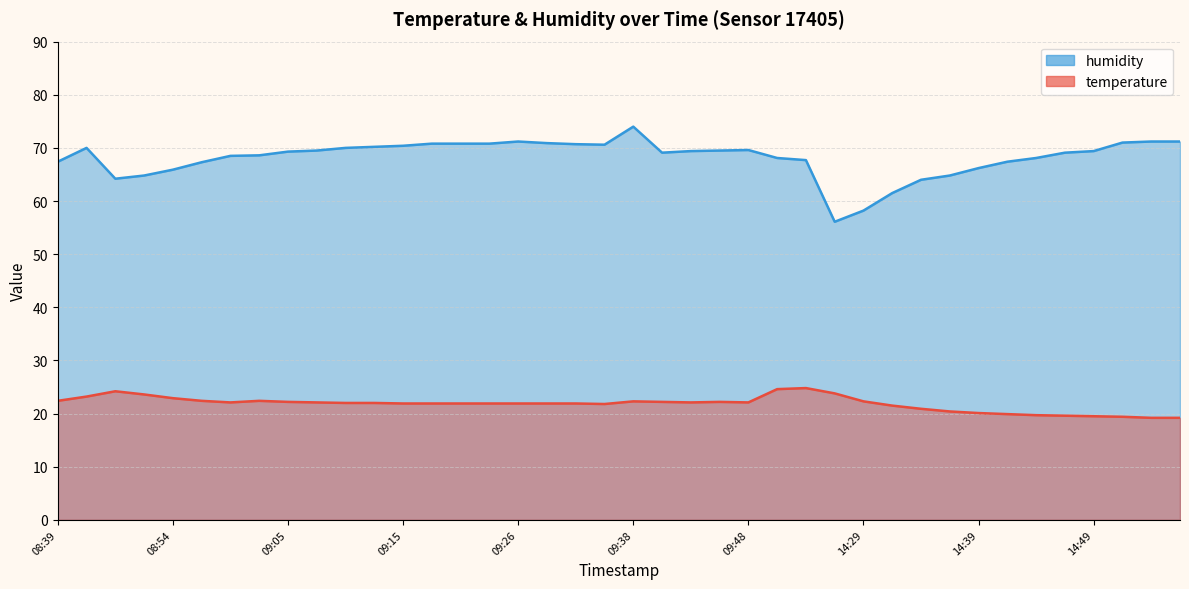

What is the label of the 19th point from the right?

09:41